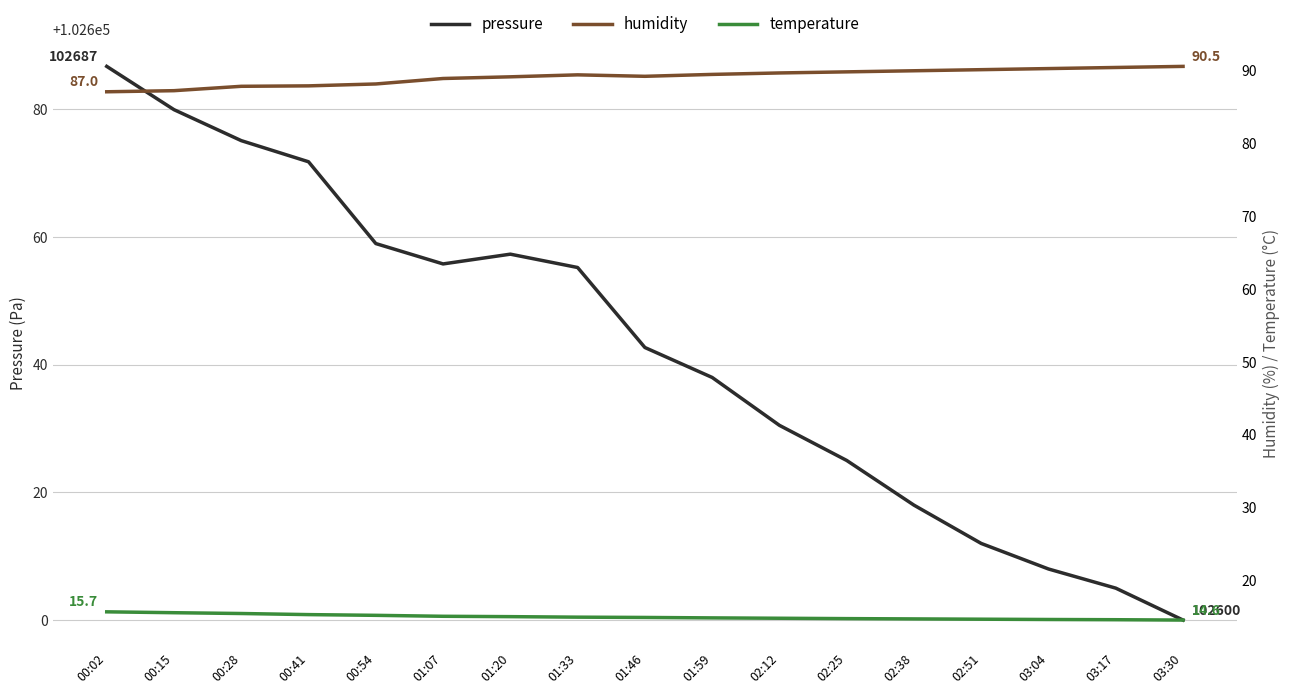

What is the label of the 16th point from the left?

03:17